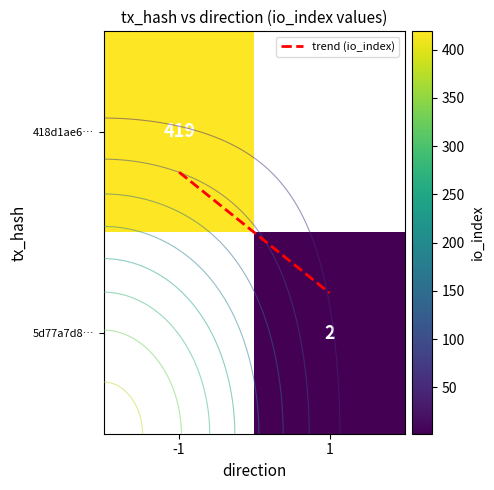

At which label does row_0 reach its minimum?

-1